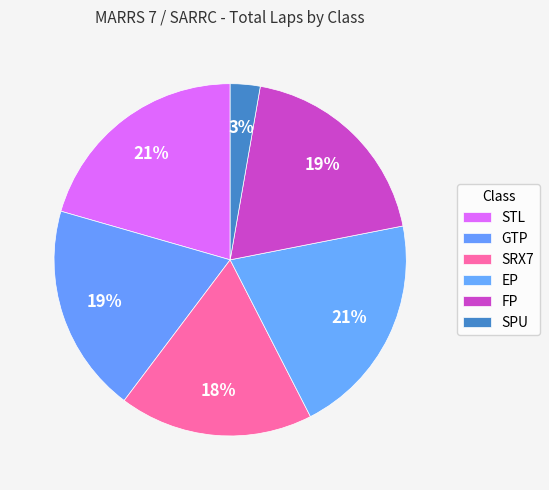

Which category has the biggest portion of the pie?

STL